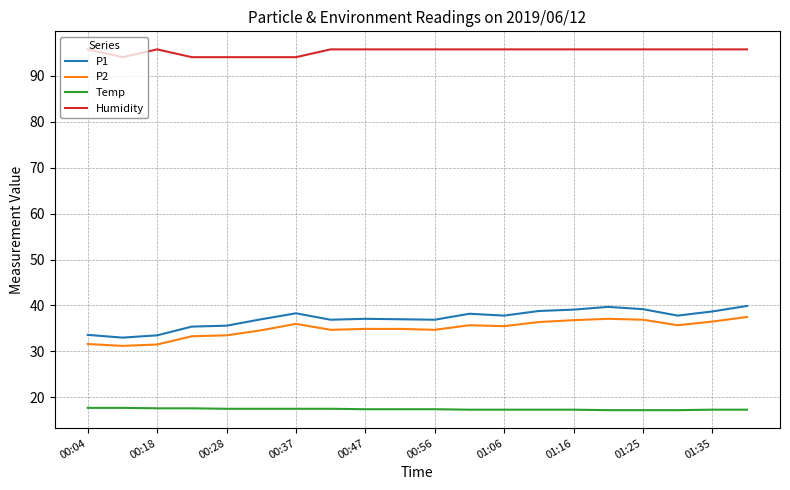

What is the average value of the P2 series?

35.0